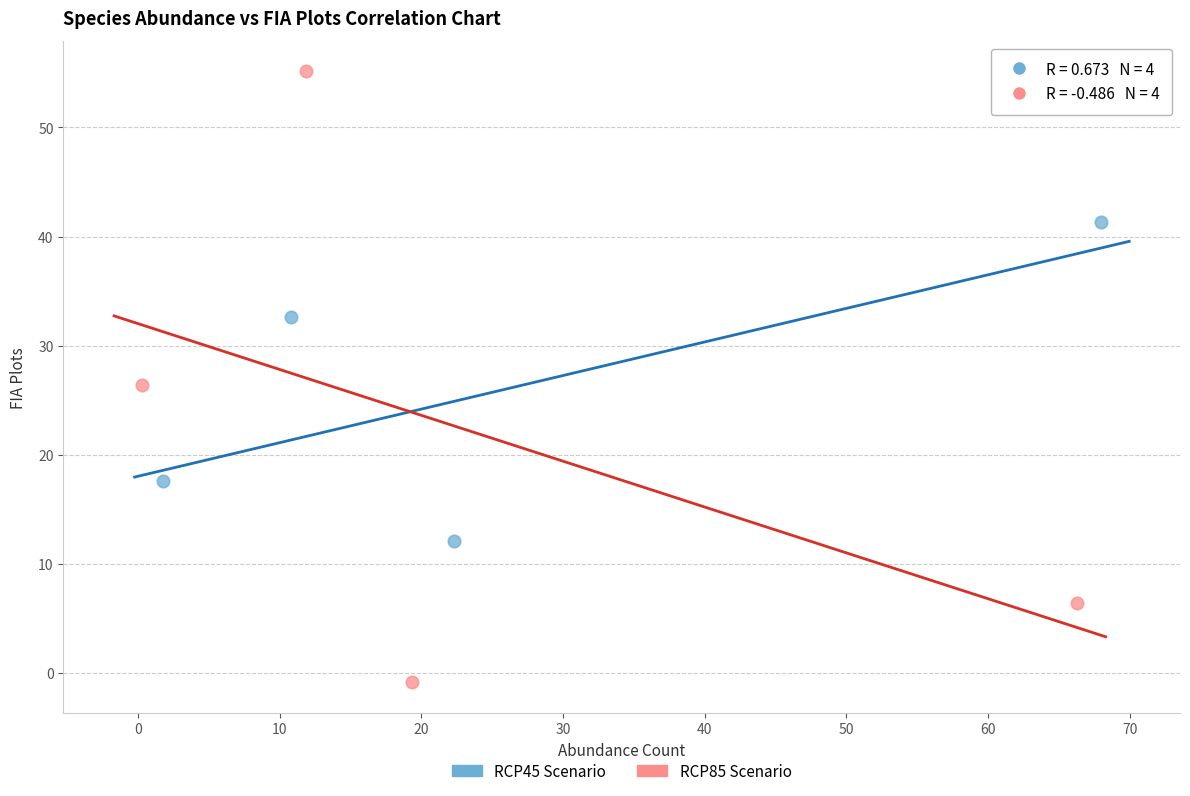

Which series has the widest spread of Y values?

RCP85 Scenario